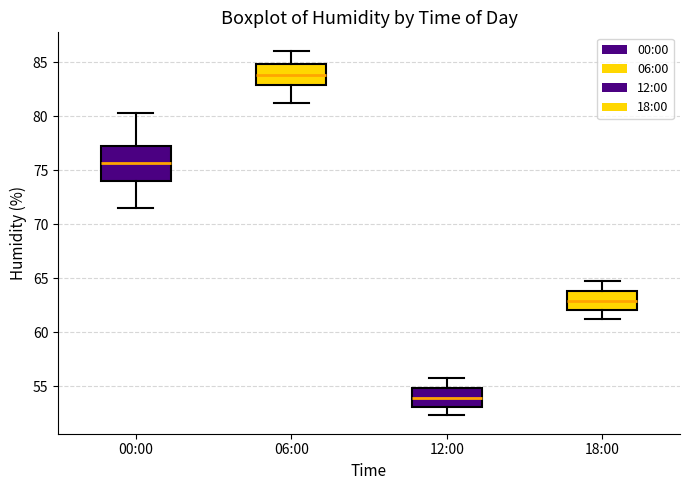

Which box is the tallest, from its lower edge to its upper edge?

00:00